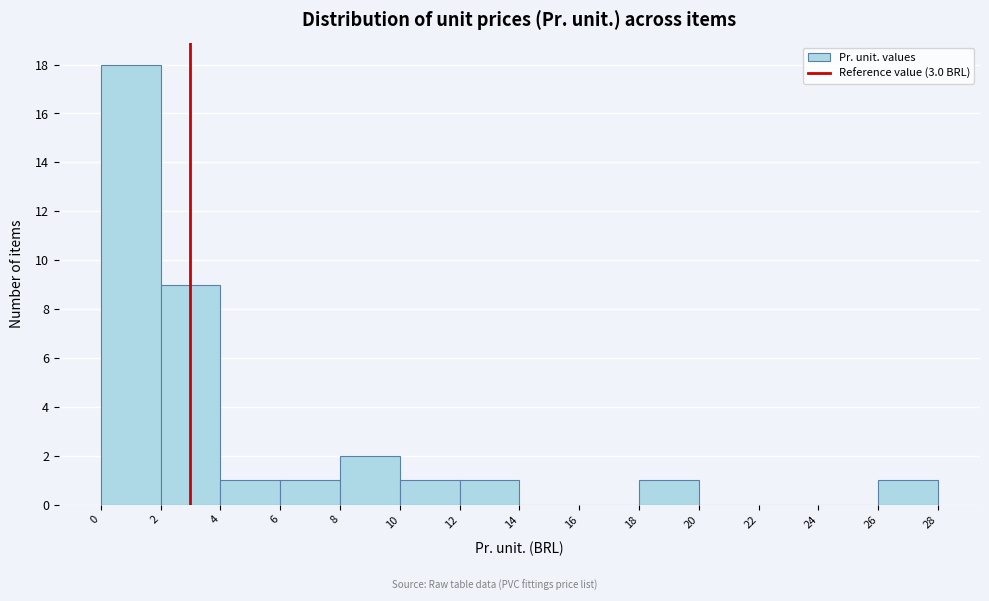

Reading left to right, transcribe this chart: for each bar, give the range it covers on the x-axis and its height. The values are not printed on the chart, so give them approximately, as read against the axis.

0 to 2: 18
2 to 4: 9
4 to 6: 1
6 to 8: 1
8 to 10: 2
10 to 12: 1
12 to 14: 1
14 to 16: 0
16 to 18: 0
18 to 20: 1
20 to 22: 0
22 to 24: 0
24 to 26: 0
26 to 28: 1